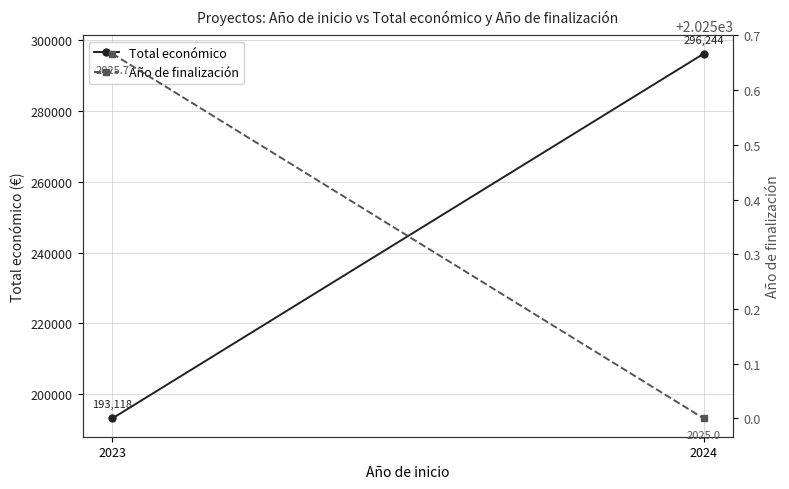

What is the average value of the Año de finalización series?

2025.3